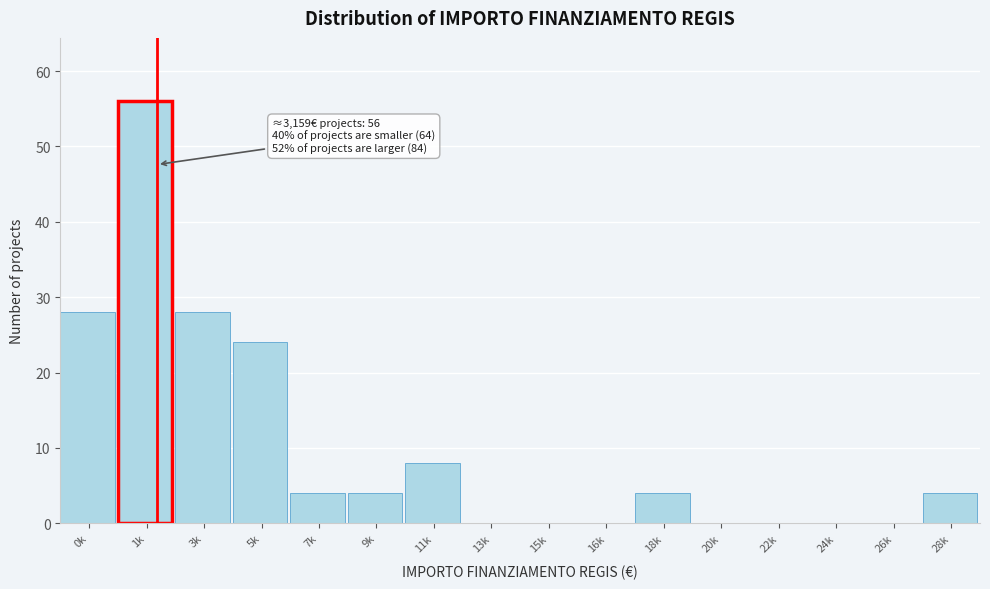

Reading left to right, transcribe all the data shown in this chart.

0k=28	1k=56	3k=28	5k=24	7k=4	9k=4	11k=8	13k=0	15k=0	16k=0	18k=4	20k=0	22k=0	24k=0	26k=0	28k=4